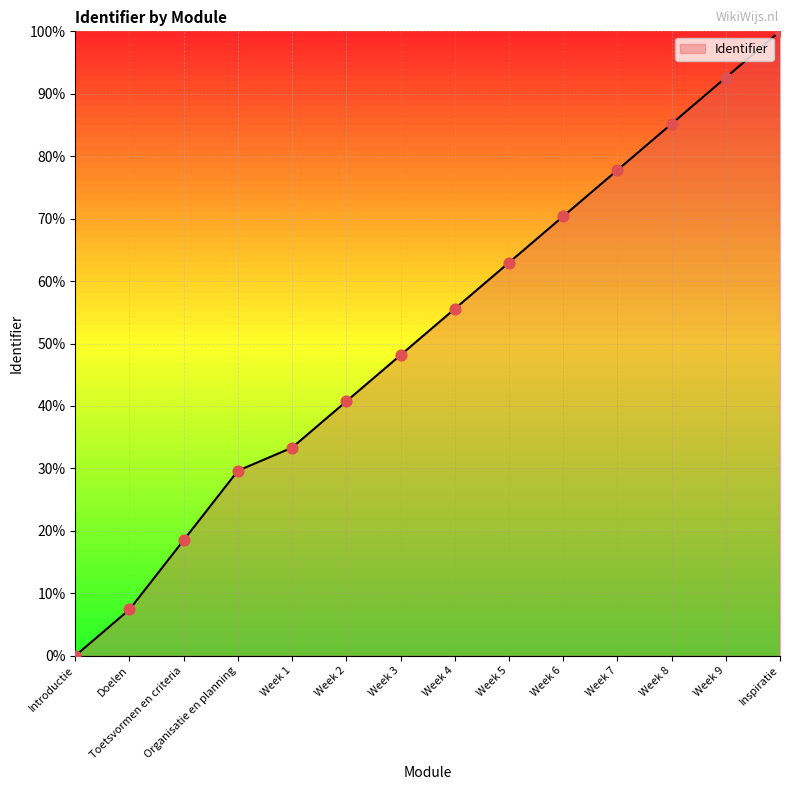

What is the change in value from Introductie to Week 3?

+48.1